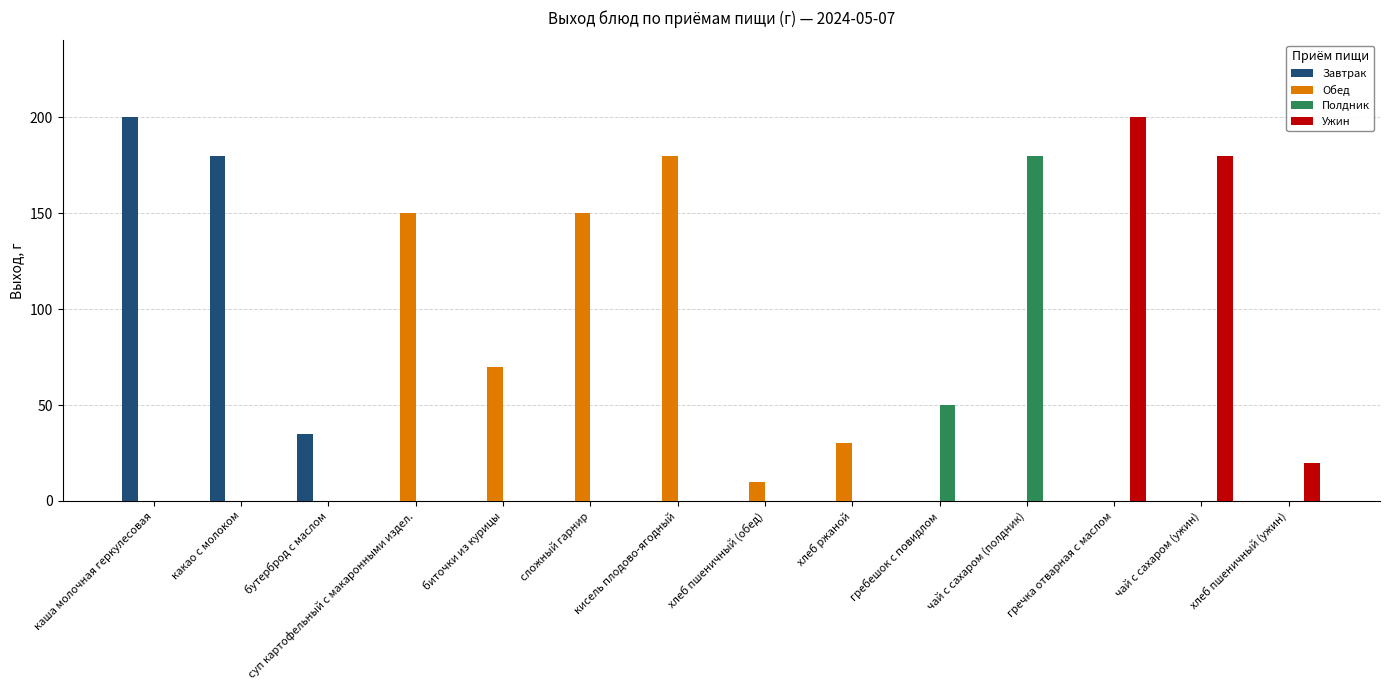

What is the total value across all series at гребешок с повидлом?

50